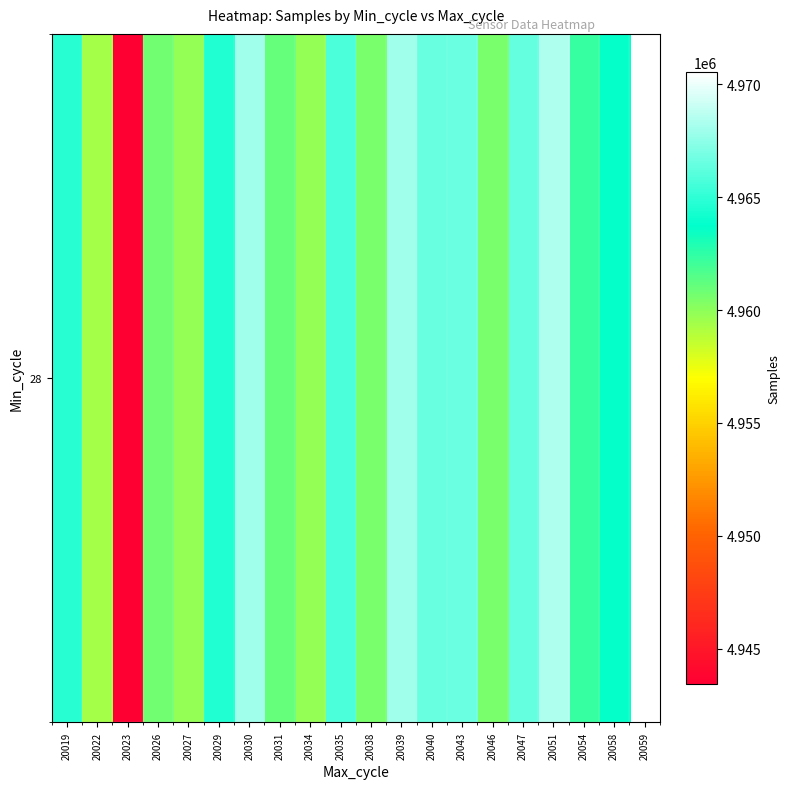

Where is the data nearest to the value 4956982?

20022